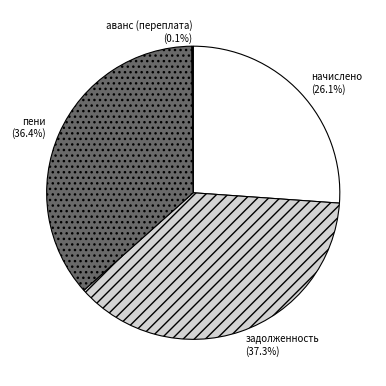

Does начислено represent more than half of the total?

No